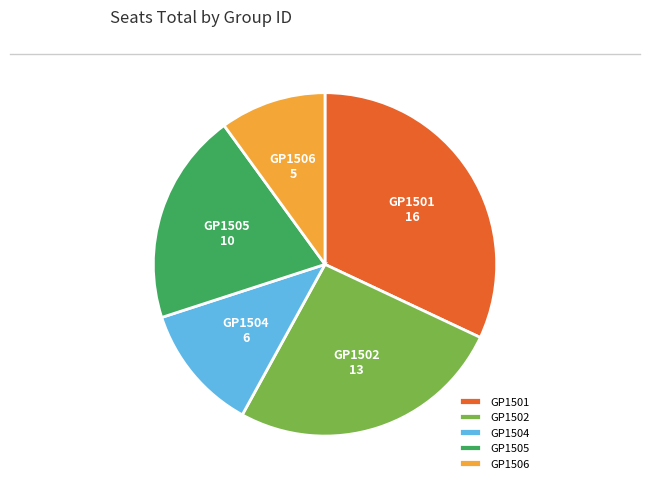

Which has a higher value, GP1501 or GP1505?

GP1501